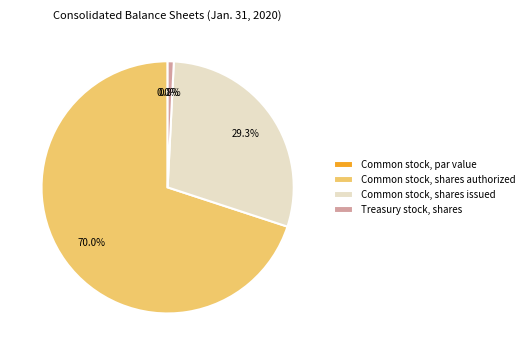

Rank the categories by value from lowest to highest.

Common stock, par value, Treasury stock, shares, Common stock, shares issued, Common stock, shares authorized